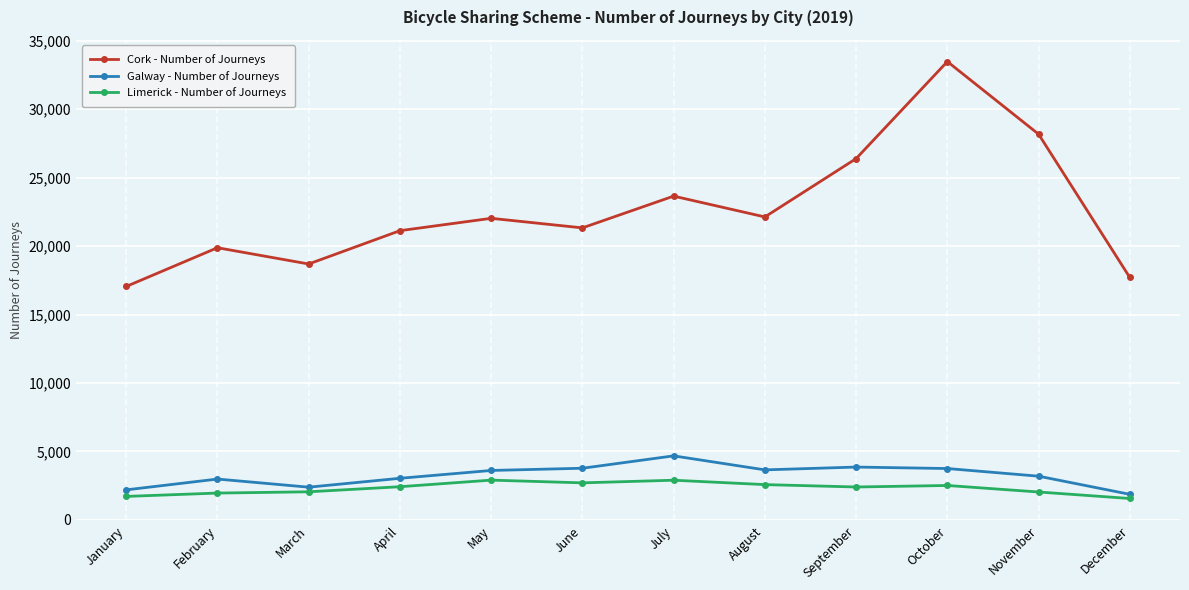

How many data points in Cork - Number of Journeys are less than 22024?

6